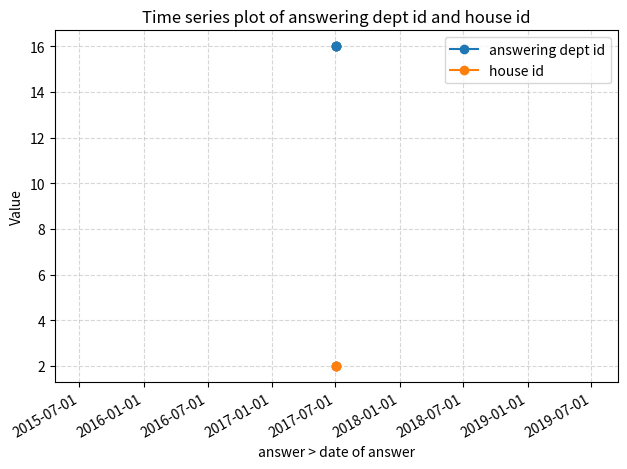

What is the spread (max minus min) of values at 2017-01-01?

14